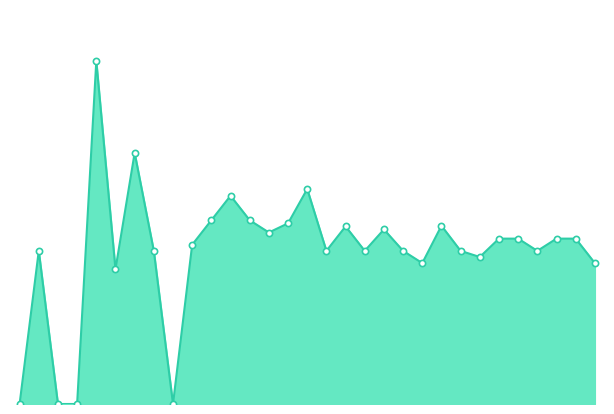

Is this an area chart (filled region under the line)?

Yes